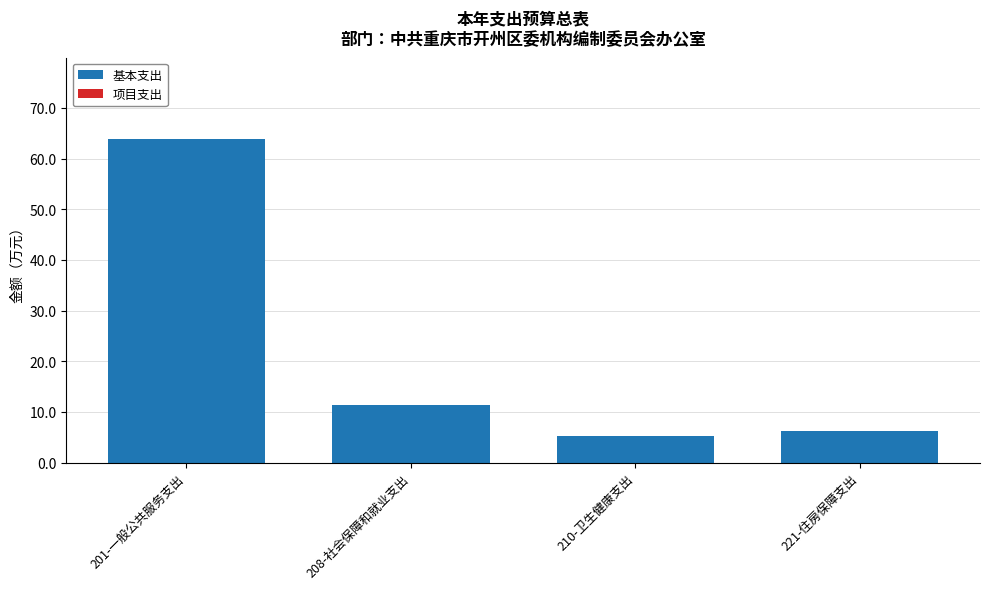

Reading left to right, list all the values displayed in this chart.

63.9	11.4	5.3	6.2